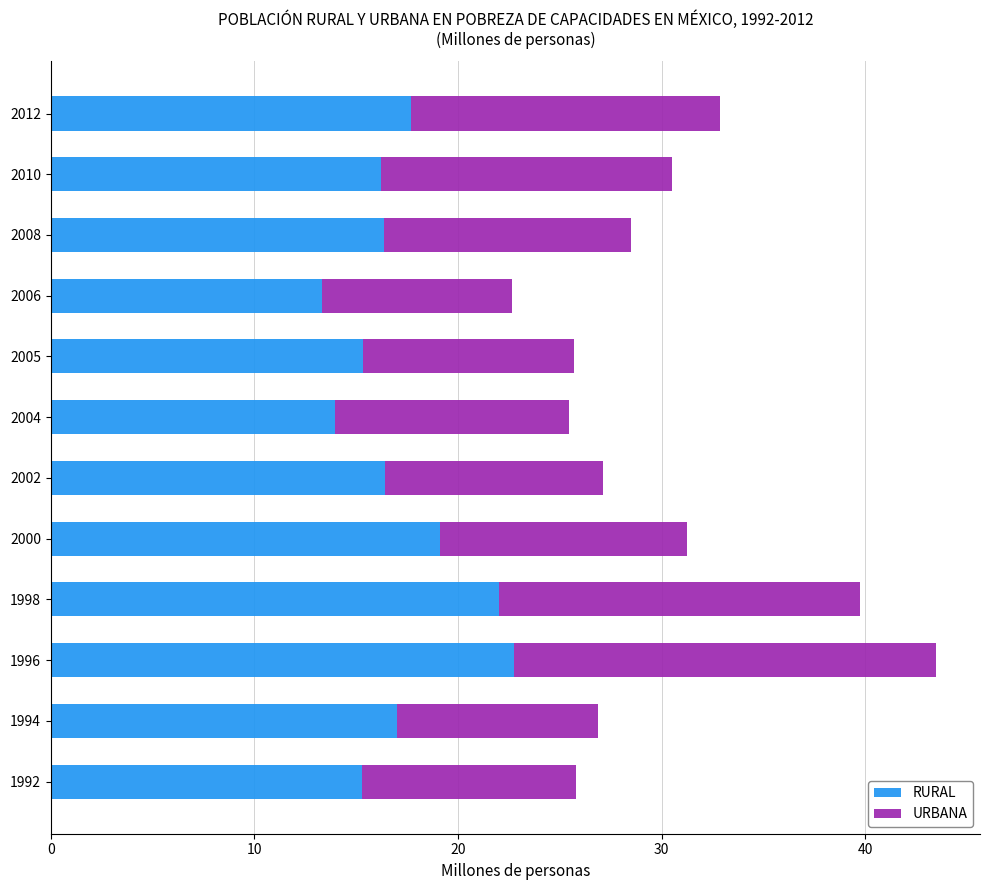

At which category is the sum across all series the highest?

1996